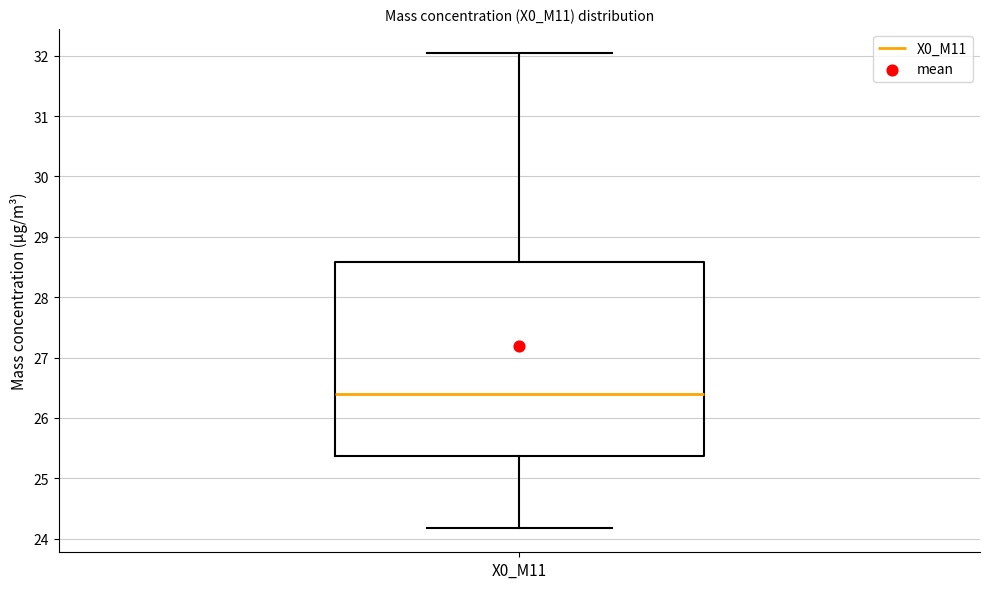

Transcribe this box plot: give where the median line is, the range the box spans, and where the two whiskers end, as read against the y-axis. The values are not printed on the chart, so give them approximately, as read against the axis.

median 26.4, box 25.4 to 28.6, whiskers 24.2 to 32.1